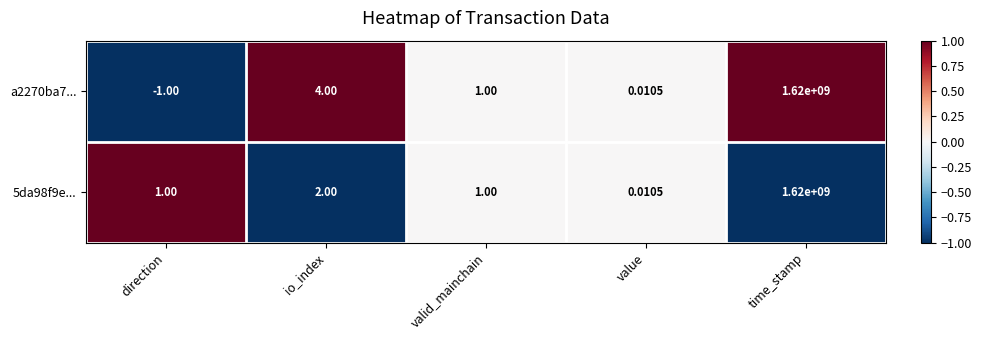

Rank the categories by a2270ba7... value from highest to lowest.

time_stamp, io_index, valid_mainchain, value, direction